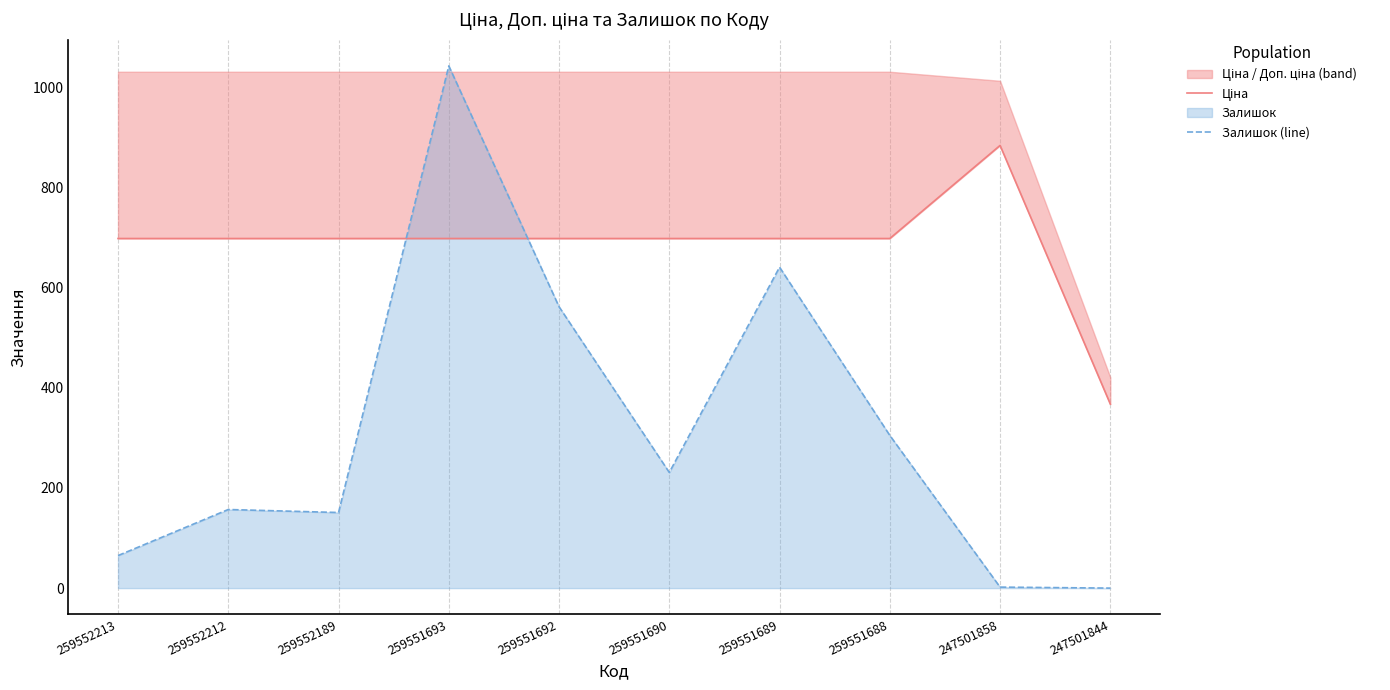

At 259551692, list the series in order from largest to smallest.

Ціна, Залишок (line)